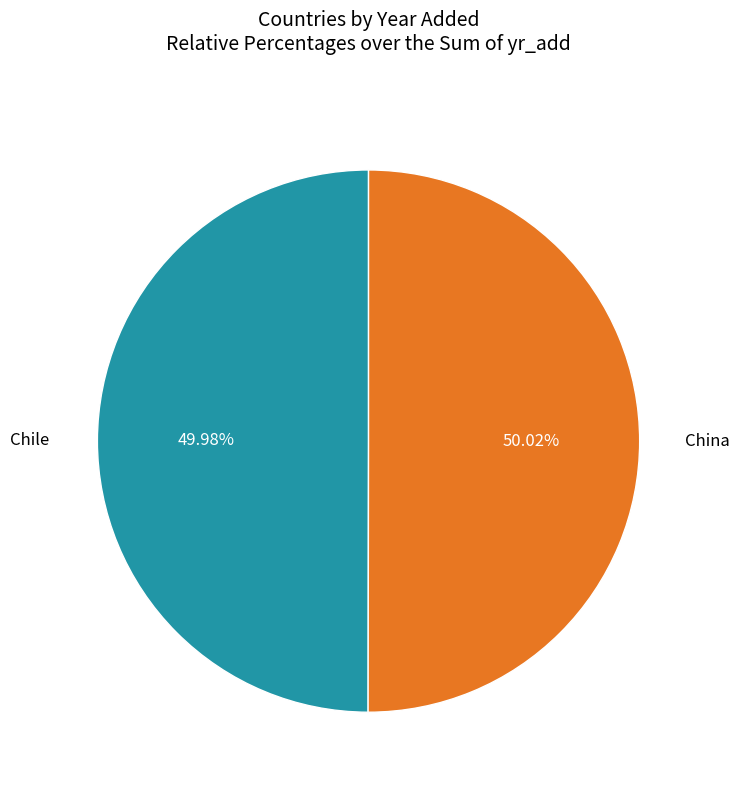

To the nearest percent, what is the combined percentage of Chile and China?

100%